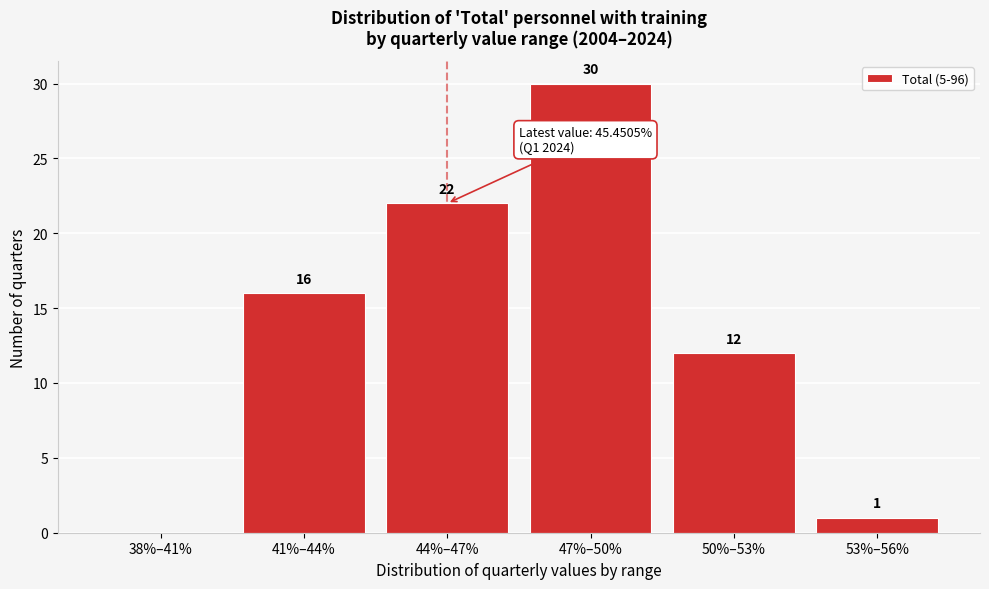

Reading right to left, list all the values displayed in this chart.

53%–56%=1	50%–53%=12	47%–50%=30	44%–47%=22	41%–44%=16	38%–41%=0